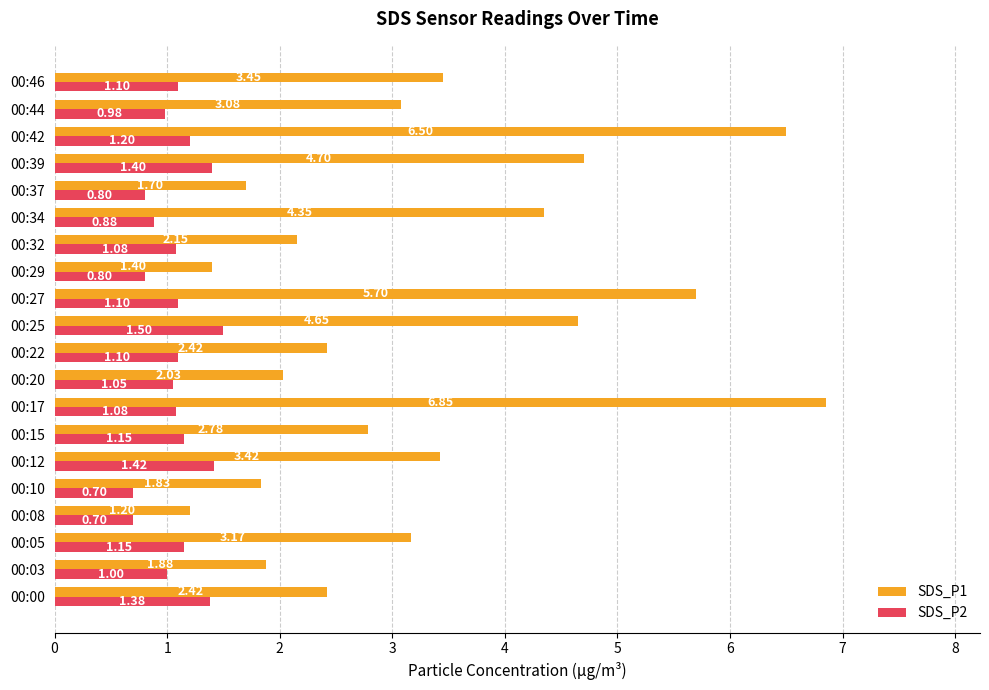

What is the minimum value shown in the chart?

0.7